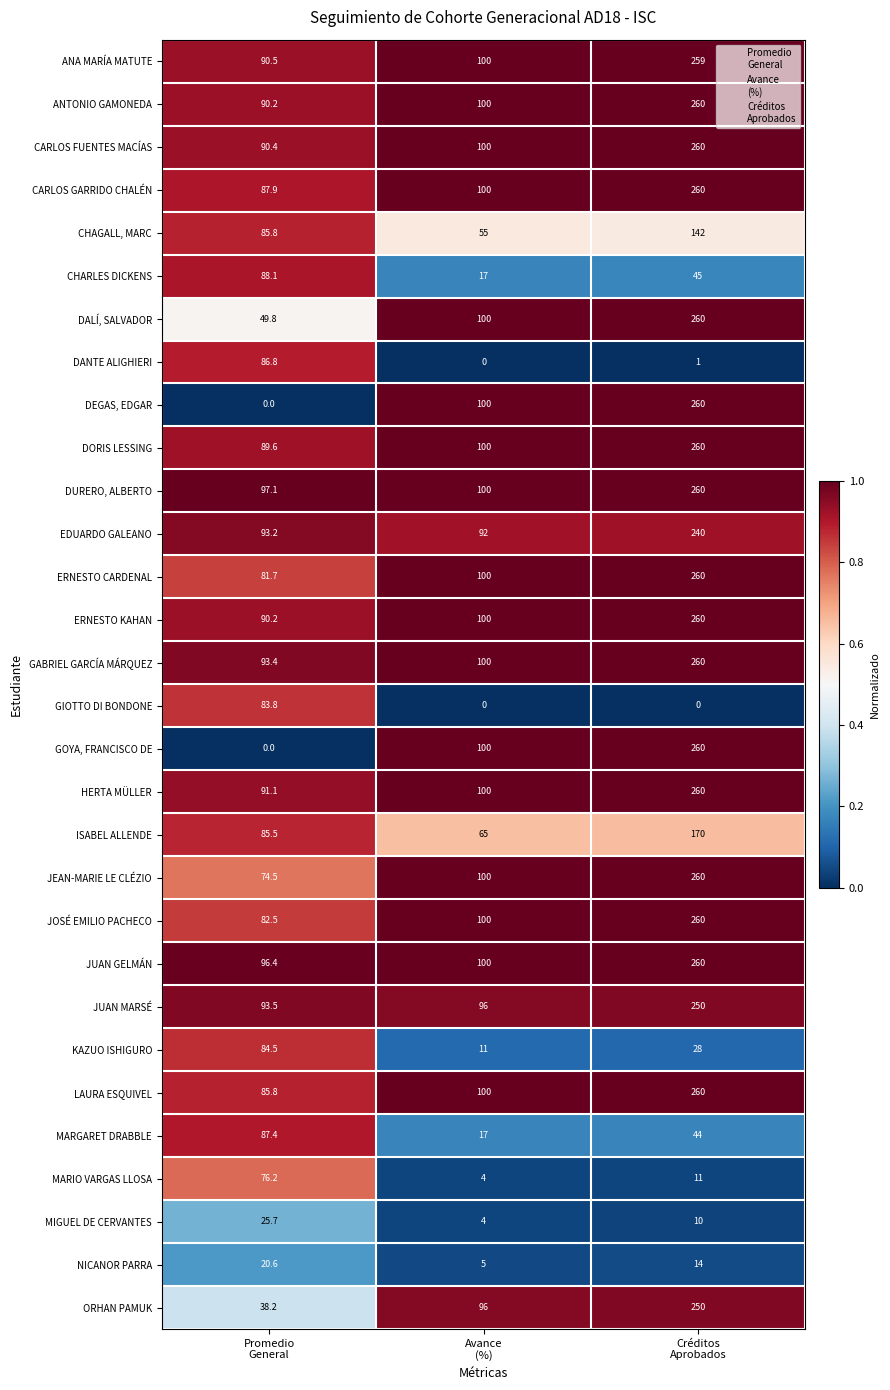

What is the highest value of the JUAN GELMÁN series?

260.0